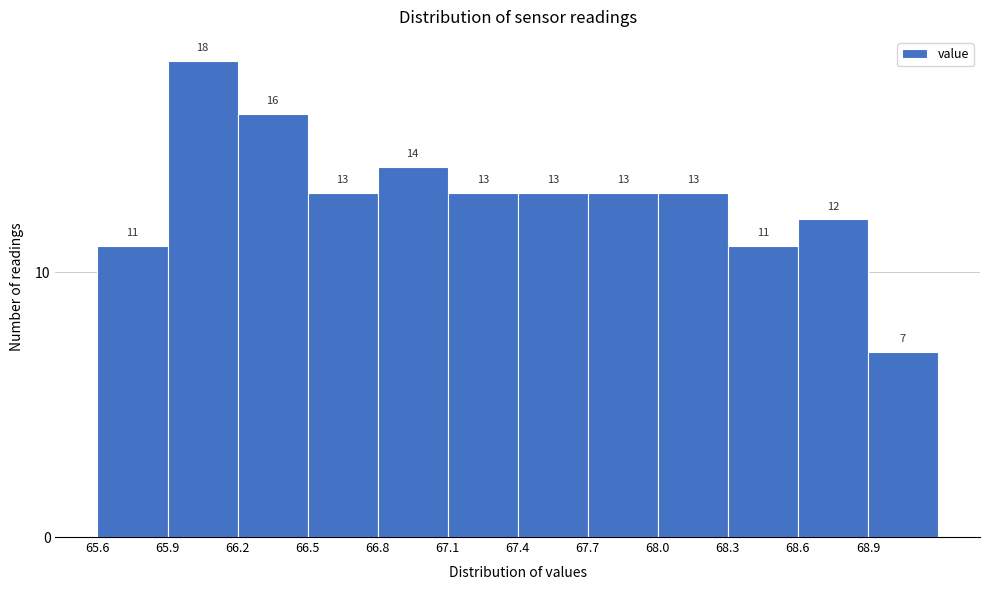

Reading left to right, transcribe this chart: for each bar, give the range it covers on the x-axis and its height.

65.6 to 65.9: 11
65.9 to 66.2: 18
66.2 to 66.5: 16
66.5 to 66.8: 13
66.8 to 67.1: 14
67.1 to 67.4: 13
67.4 to 67.7: 13
67.7 to 68.0: 13
68.0 to 68.3: 13
68.3 to 68.6: 11
68.6 to 68.9: 12
68.9 to 69.2: 7